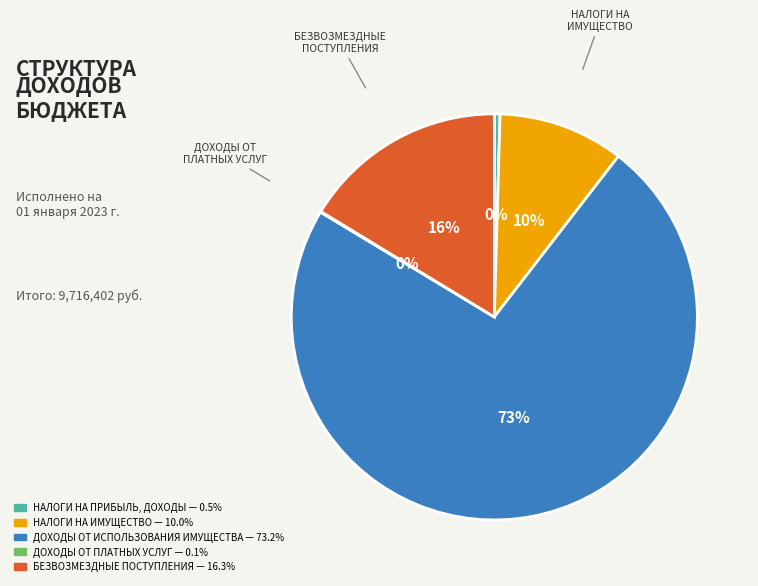

To the nearest percent, what is the average slice percentage?

20%